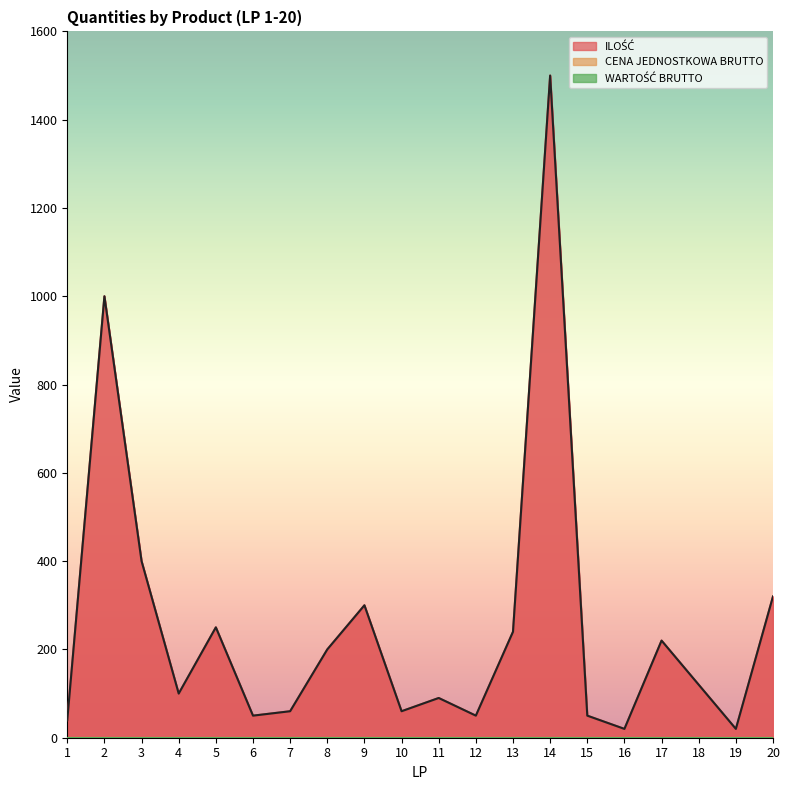

How many data points does each series have?

20